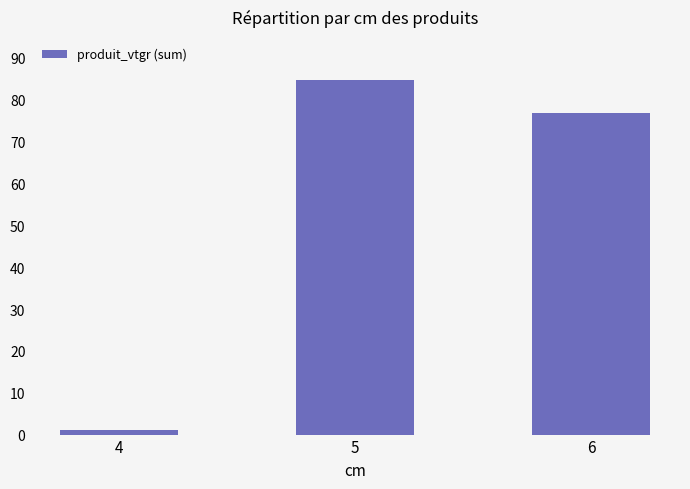

Which label corresponds to the largest value in the chart?

5